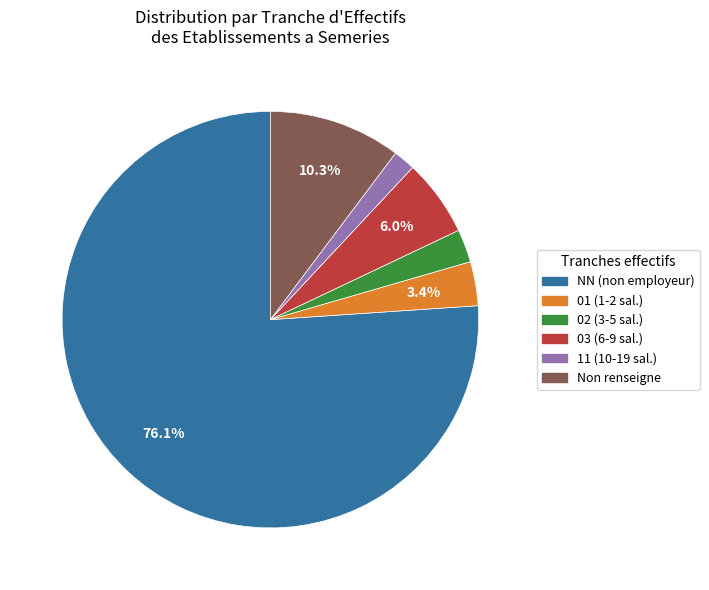

How many segments does this pie chart have?

6